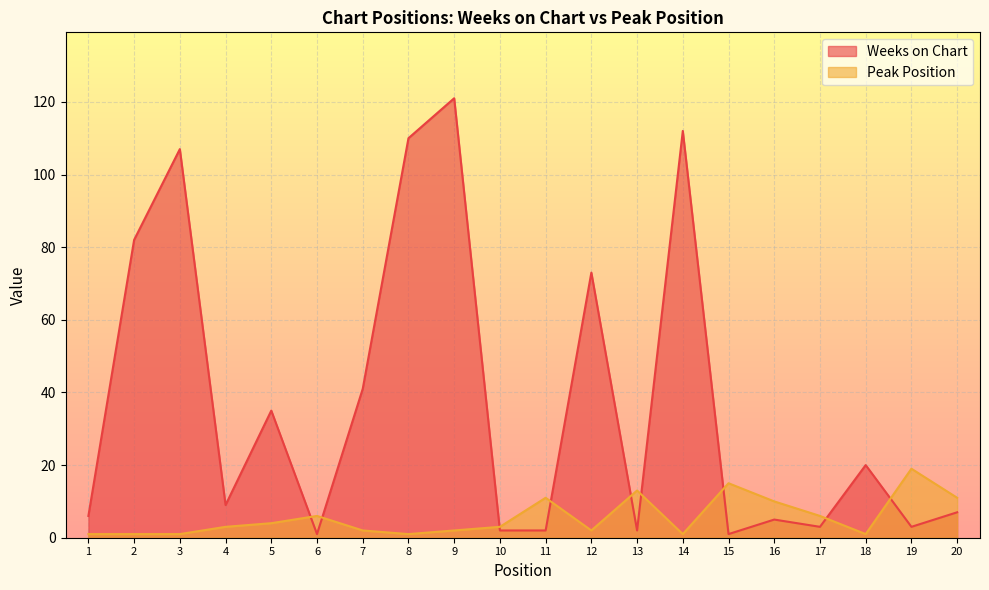

Reading left to right, what are all the values shown in this chart?

Weeks on Chart: 6	82	107	9	35	1	41	110	121	2	2	73	2	112	1	5	3	20	3	7
Peak Position: 1	1	1	3	4	6	2	1	2	3	11	2	13	1	15	10	6	1	19	11